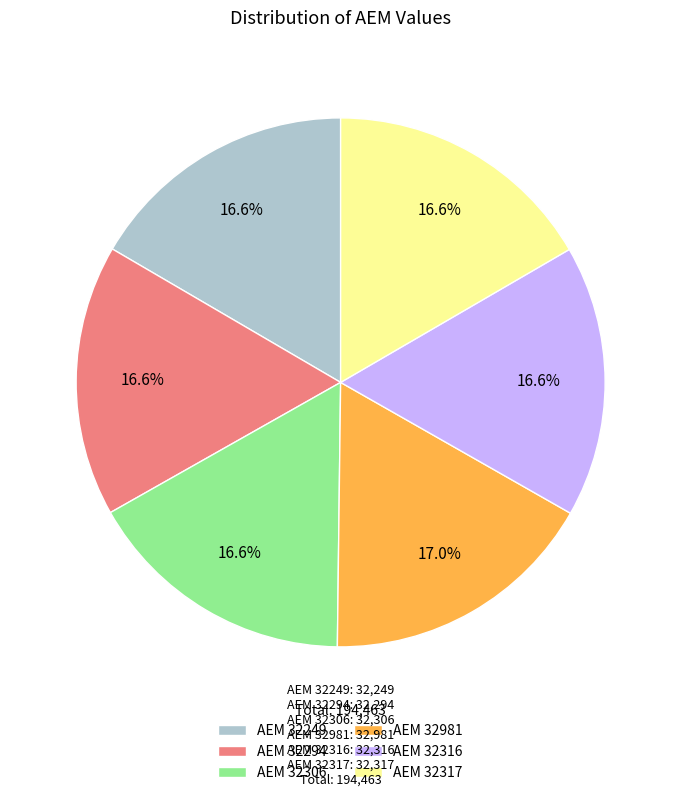

Approximately how many times larger is the value at ΑΕΜ 32317 compared to ΑΕΜ 32294?

1.0